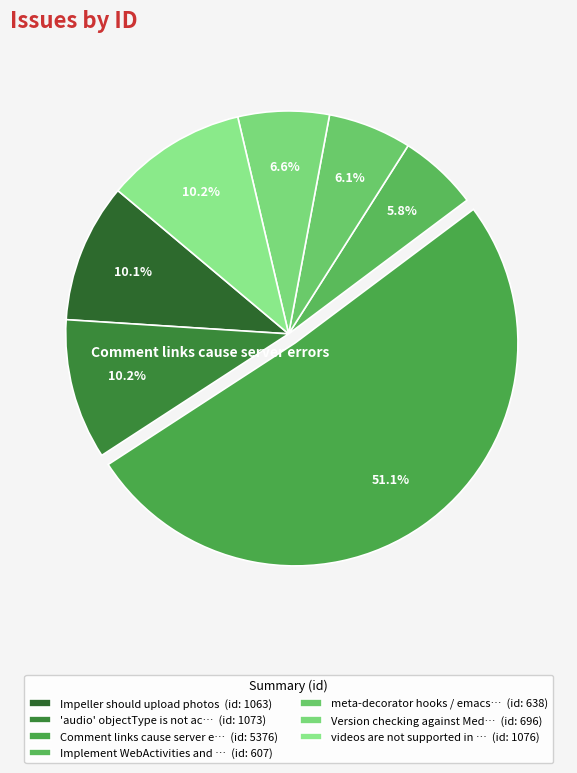

Which category has the smallest portion of the pie?

Implement WebActivities and WebIntents